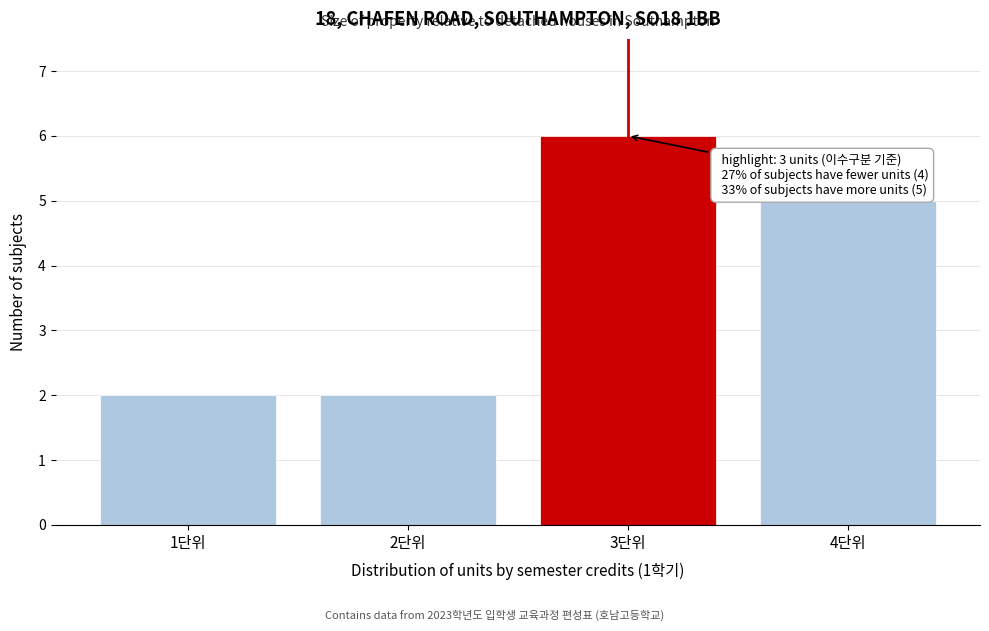

Reading left to right, what are all the values shown in this chart?

1단위=2	2단위=2	3단위=6	4단위=5